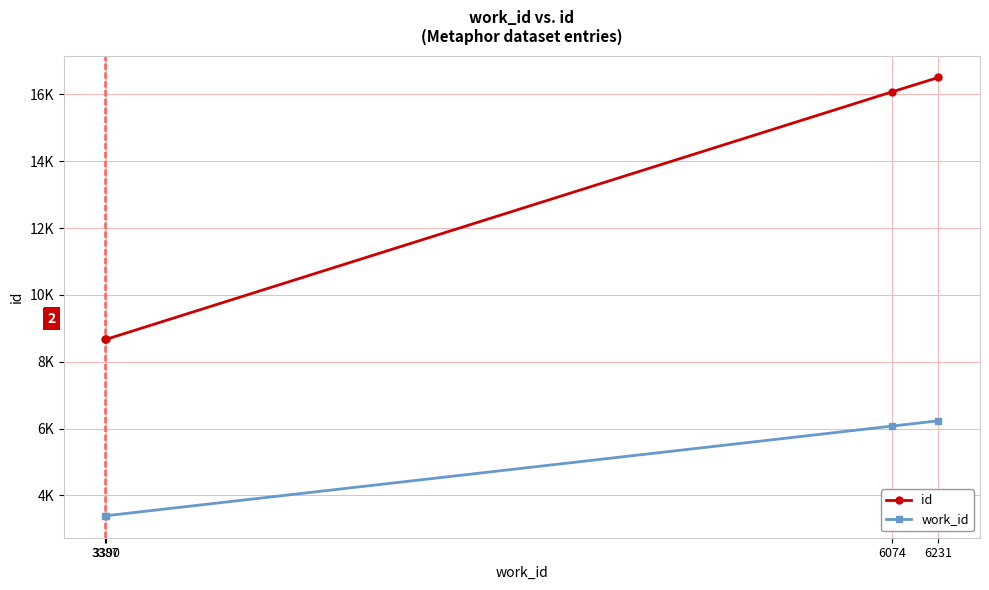

What are all the series names shown in the legend?

id, work_id